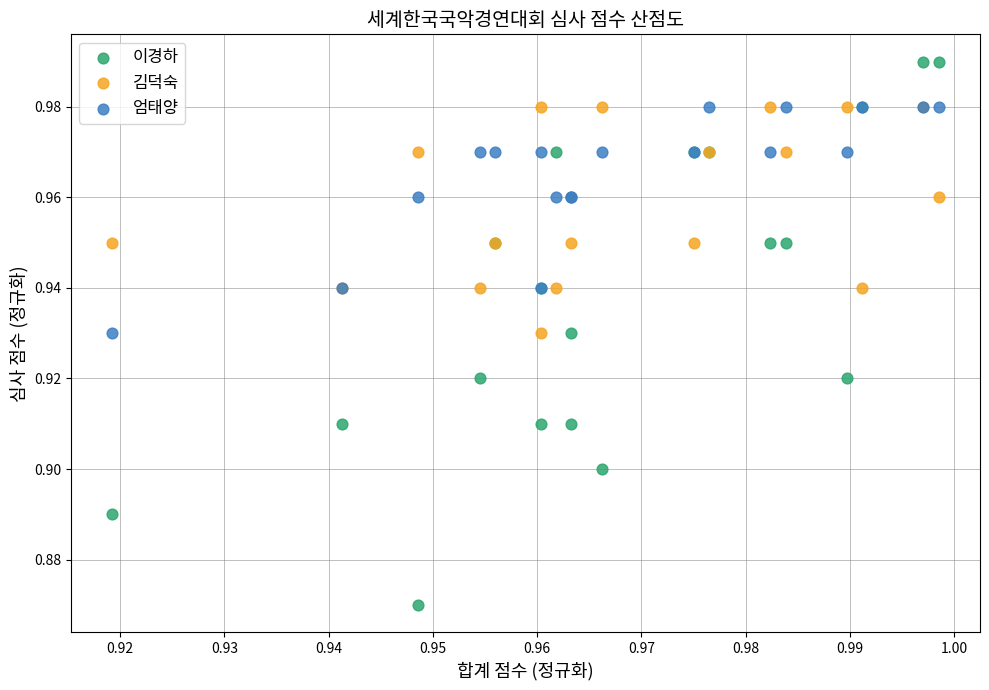

Which series reaches the minimum Y coordinate?

이경하